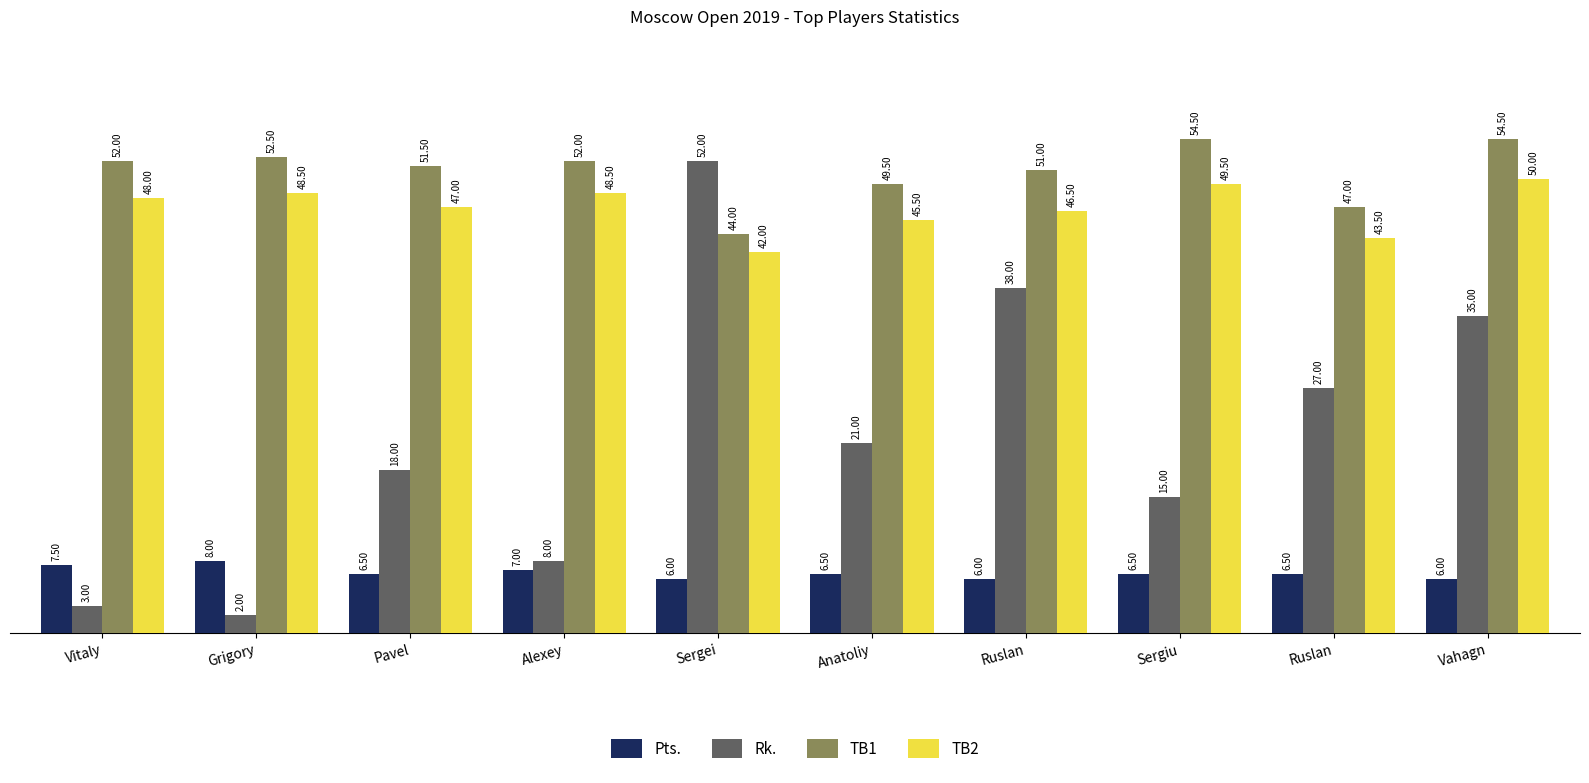

What is the value of the Rk. bar at the 9th from the left?

38.0